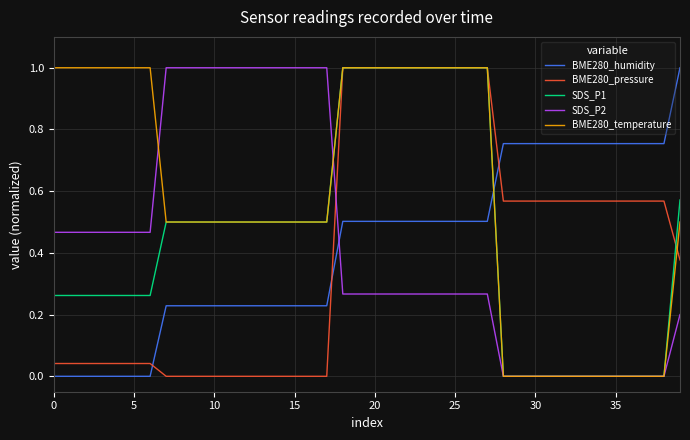

Is this an area chart (filled region under the line)?

No